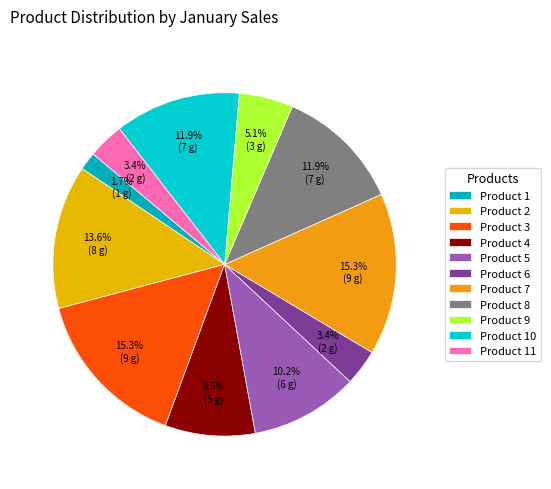

Rank the categories by value from highest to lowest.

Product 3, Product 7, Product 2, Product 8, Product 10, Product 5, Product 4, Product 9, Product 6, Product 11, Product 1